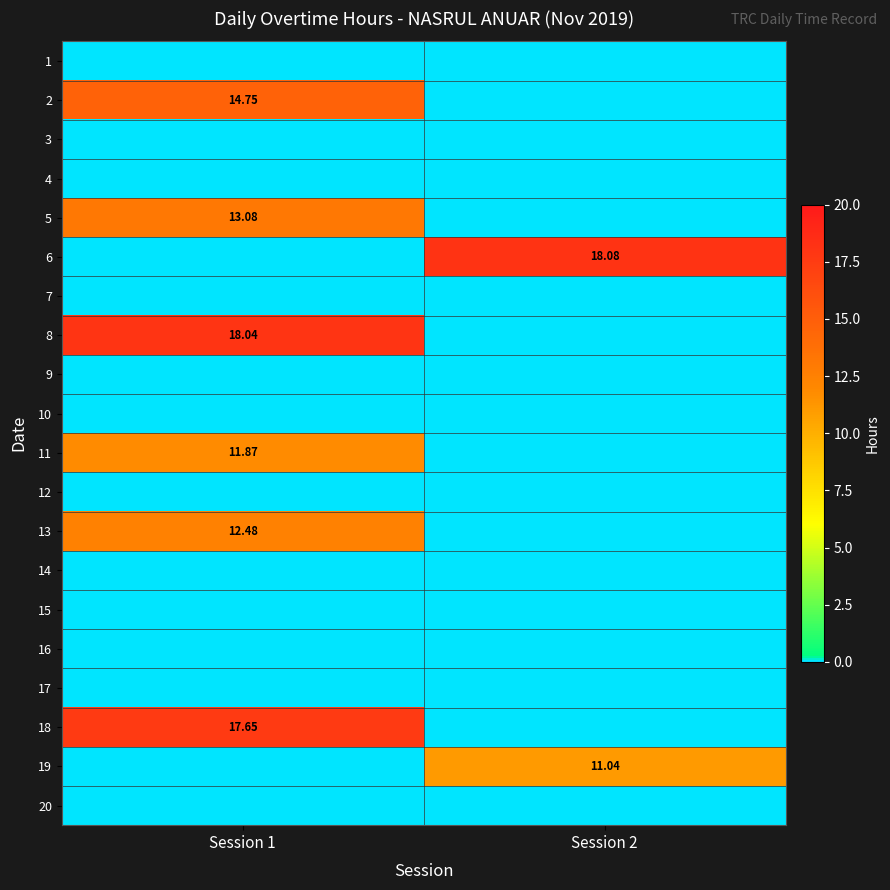

Is it true that 10 equals 0.0 at Session 2?

True